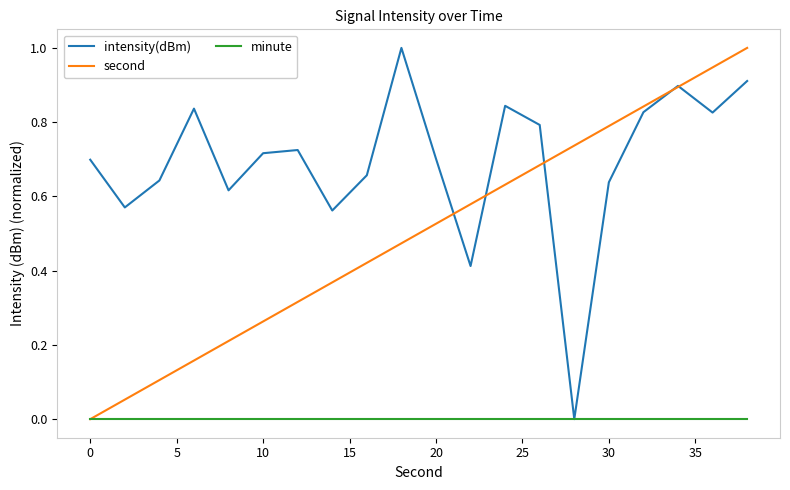

Rank the series by their average value, from highest to lowest.

intensity(dBm), second, minute